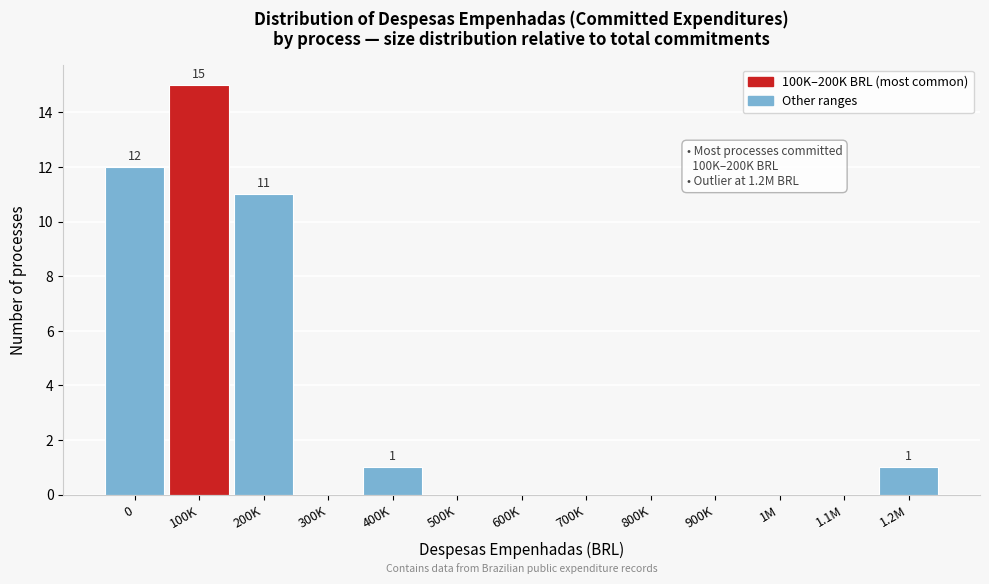

Reading left to right, extract all data points from this chart.

0=12	100K=15	200K=11	300K=0	400K=1	500K=0	600K=0	700K=0	800K=0	900K=0	1M=0	1.1M=0	1.2M=1